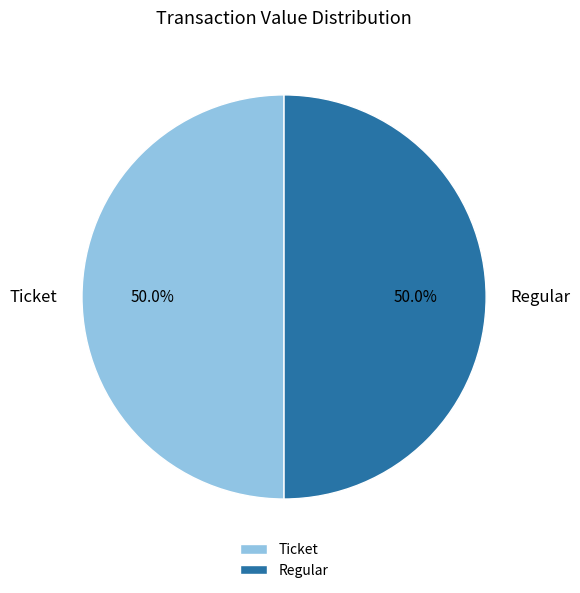

What percentage is NOT represented by Ticket?

50.0%